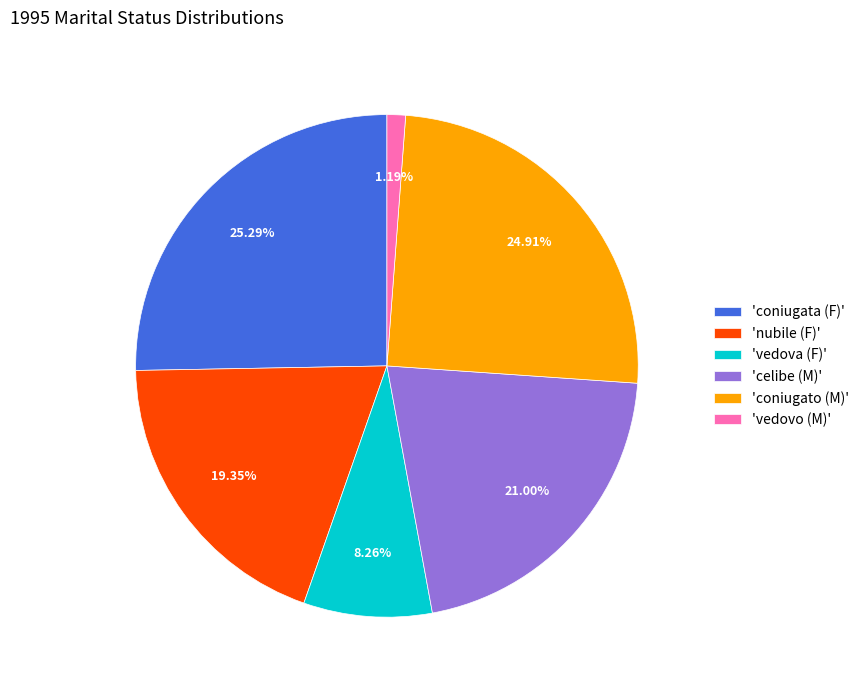

Count the number of slices in the pie.

6